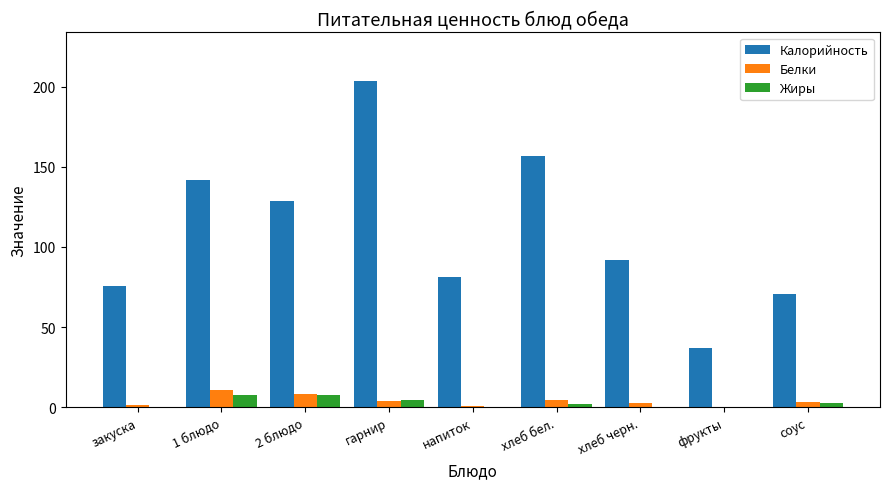

True or false: Калорийность has a value of 41.4 at соус.

False